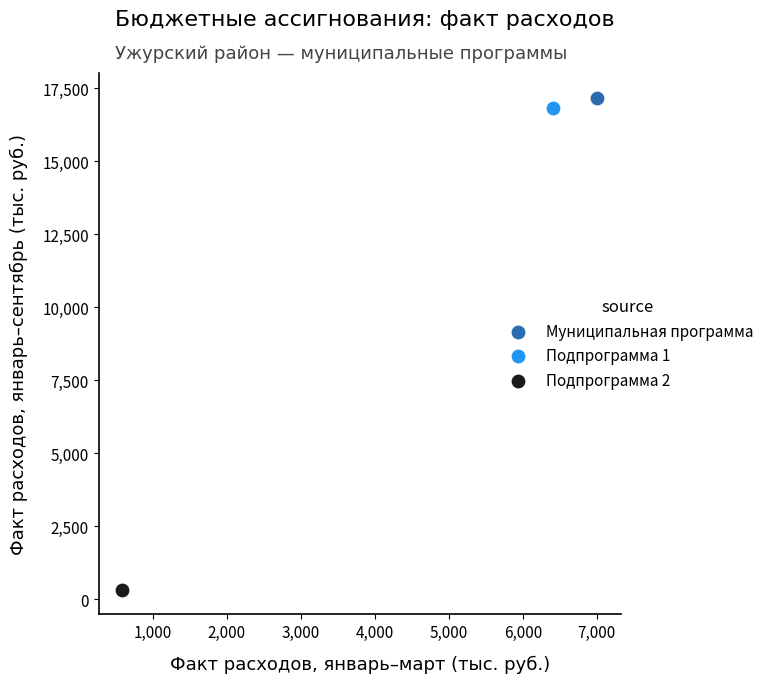

Which series reaches the minimum Y coordinate?

Подпрограмма 2